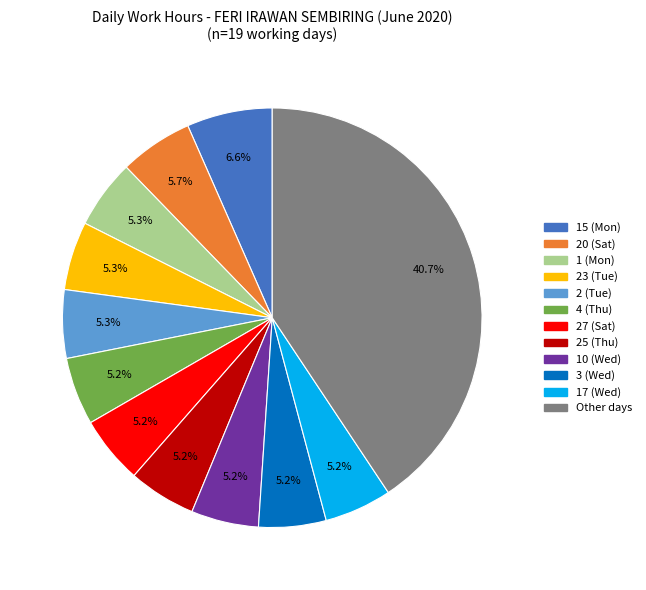

Is there any slice that represents more than half of the pie?

No